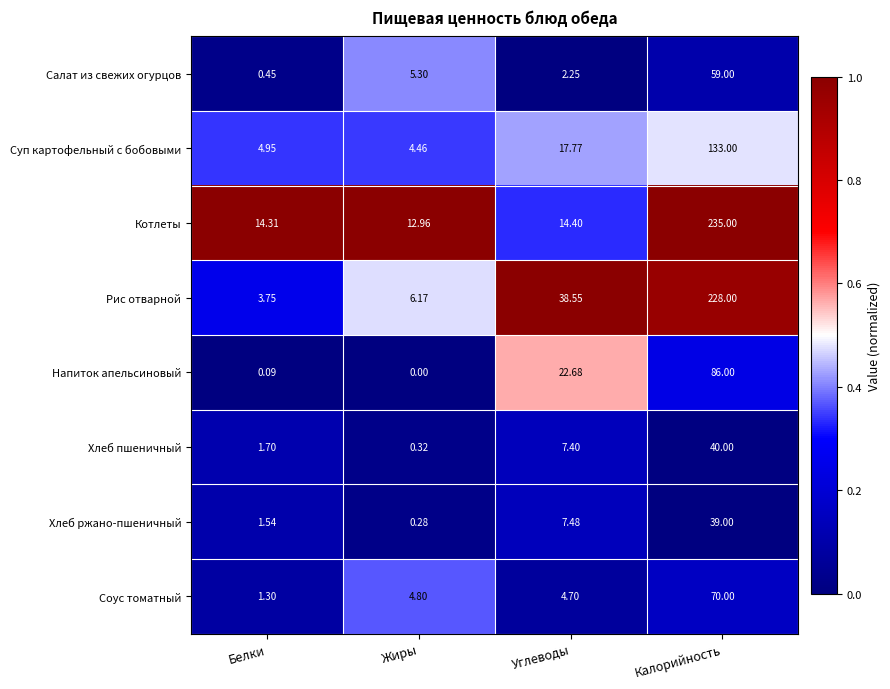

Where does the Салат из свежих огурцов series first go above 5?

Жиры